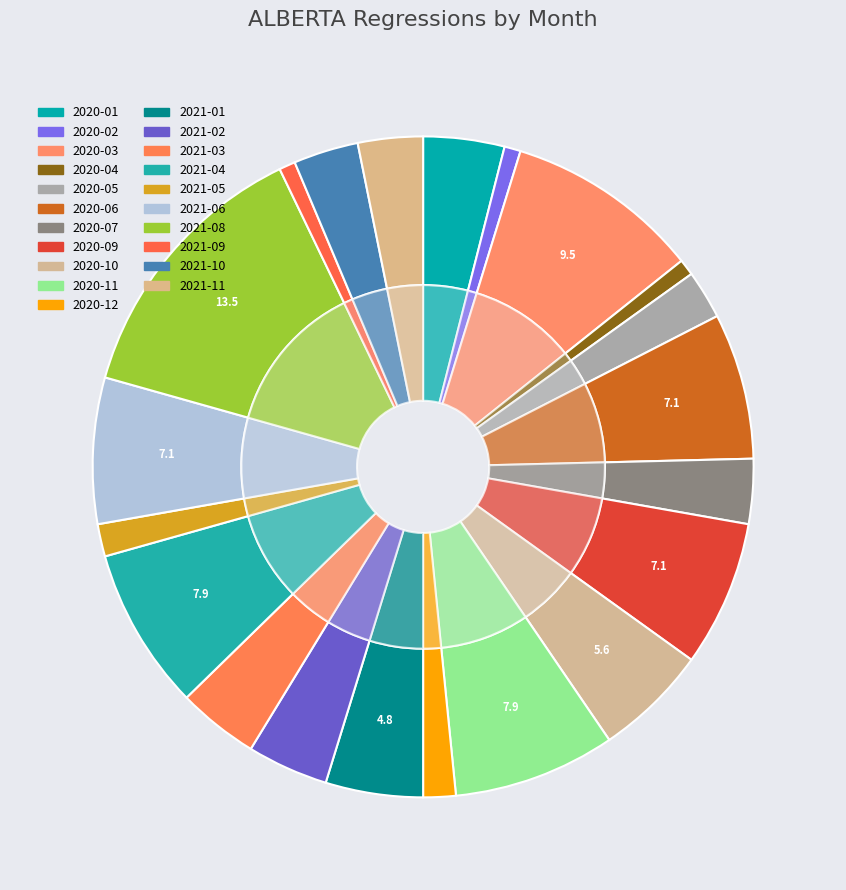

Does any single category account for the majority?

No